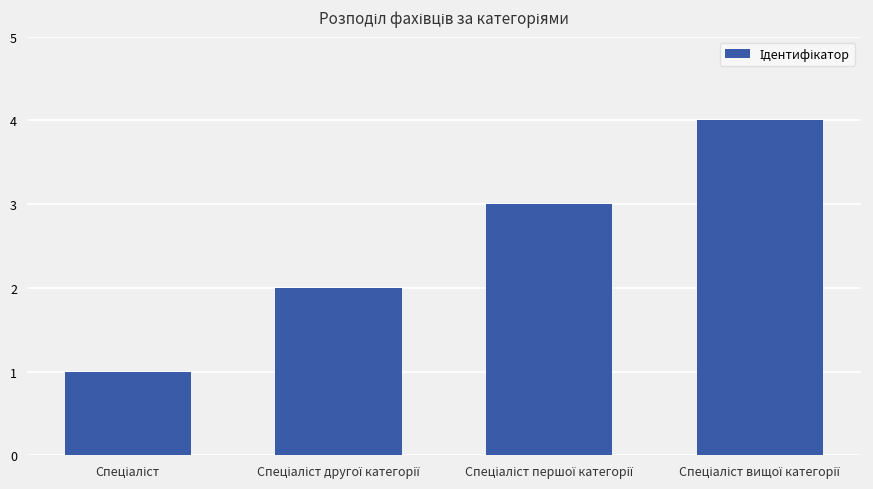

What is the difference between the second highest and second lowest values?

1